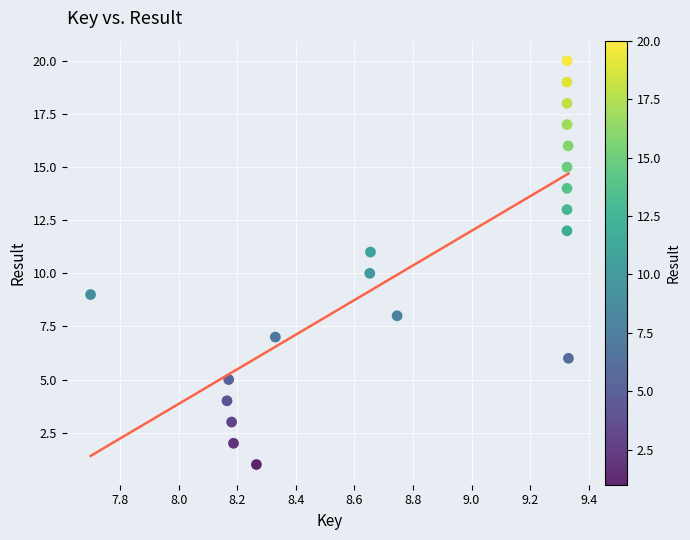

What is the range of Y values (max minus min)?

19